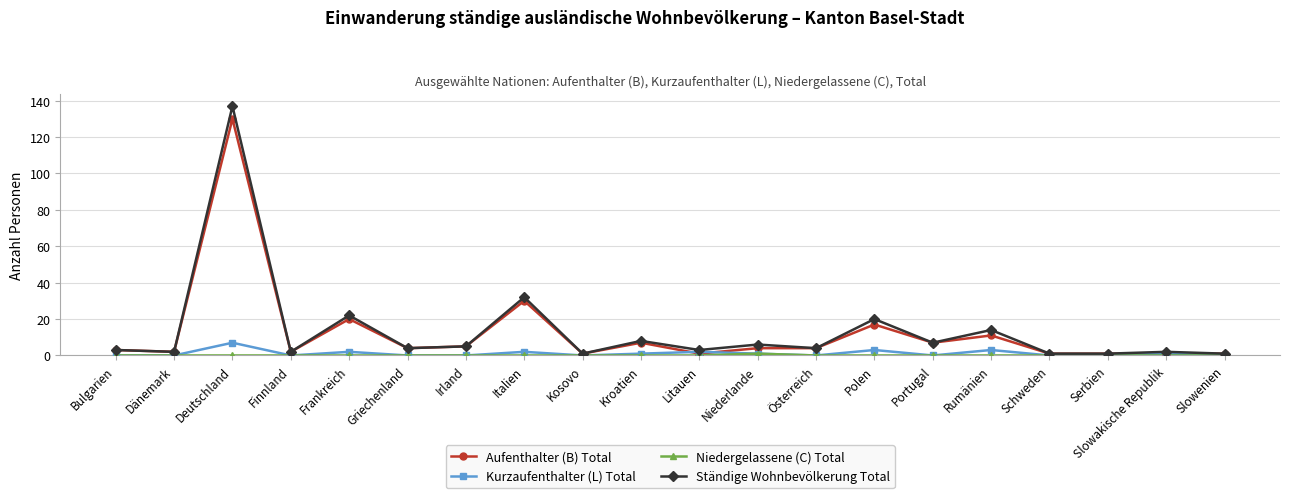

The Kurzaufenthalter (L) Total series shows 1 at Slowakische Republik. True or false?

True